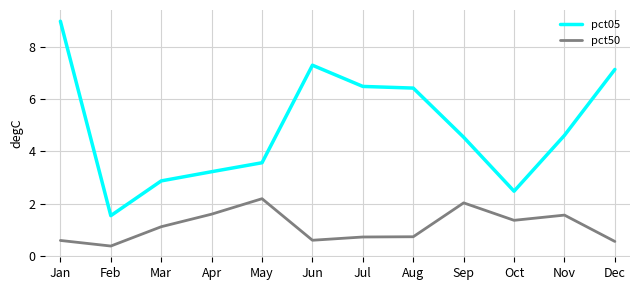

At which category does pct50 reach its first local valley?

Feb